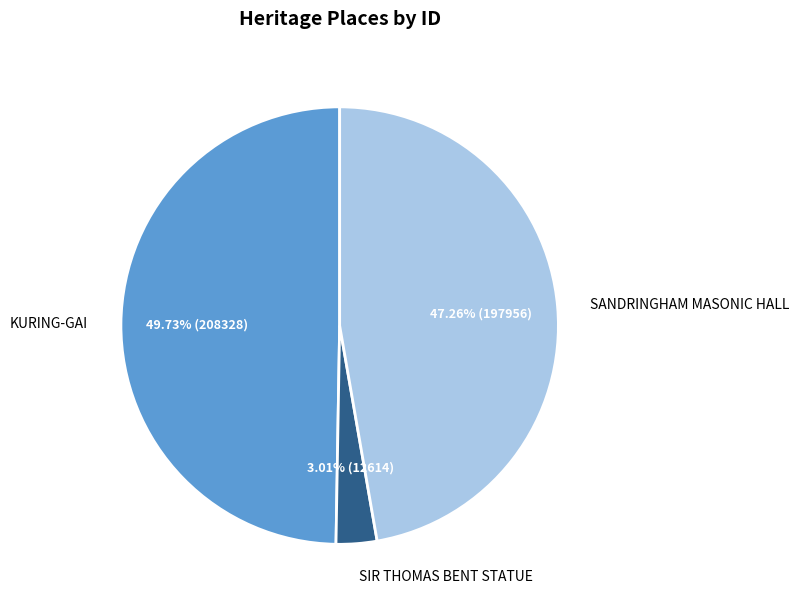

Does any single category account for the majority?

No